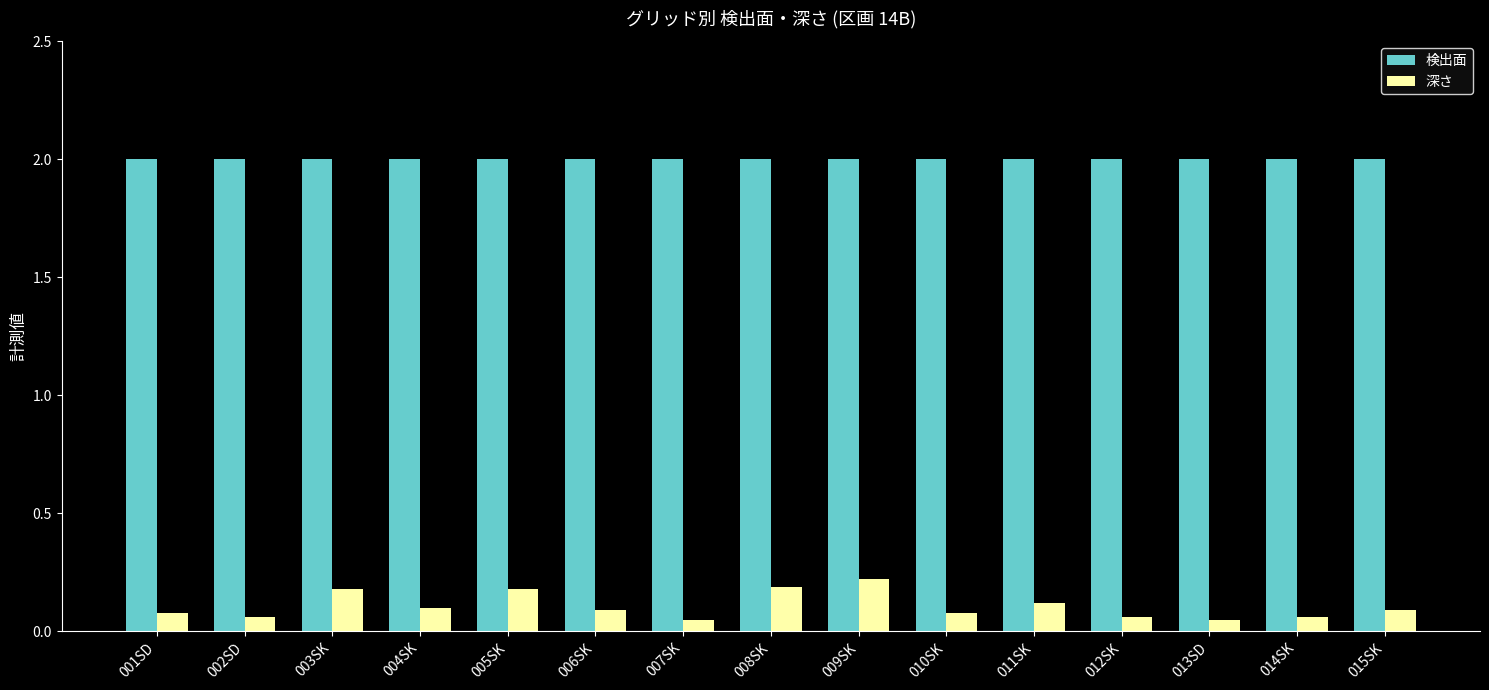

What is the maximum value shown in the chart?

2.0